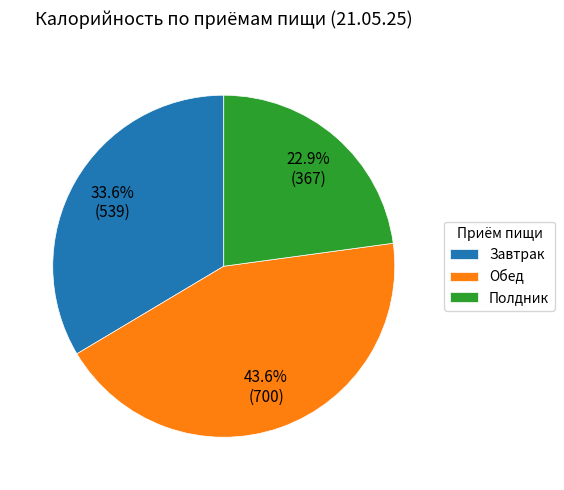

Which category has the biggest portion of the pie?

Обед